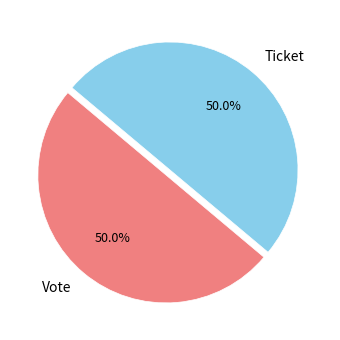

What is the total percentage of Ticket and Vote?

100.0%